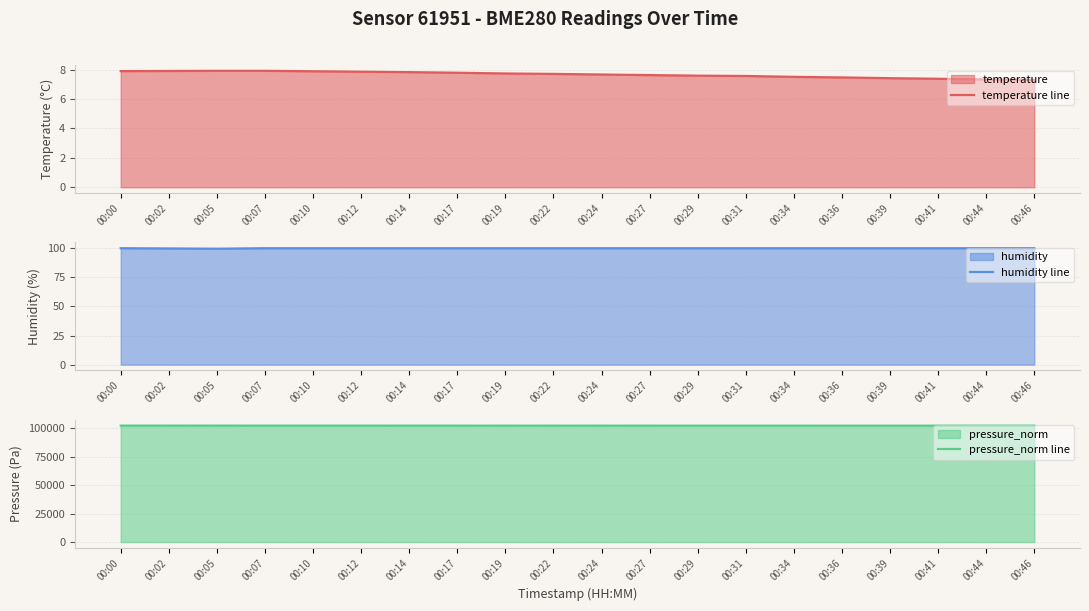

How many data points in humidity line are less than 100?

2